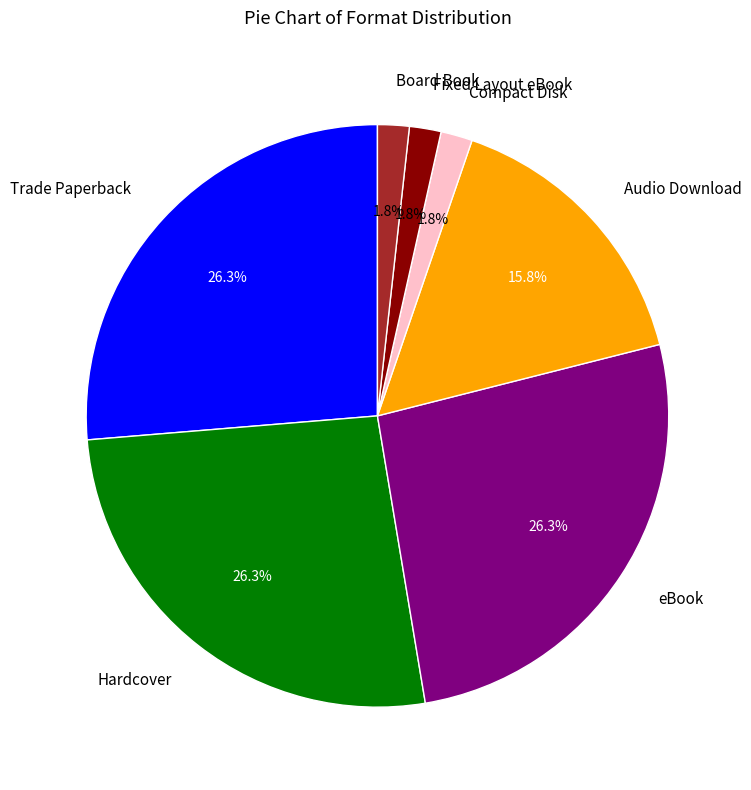

True or false: Audio Download accounts for 28% of the total.

False